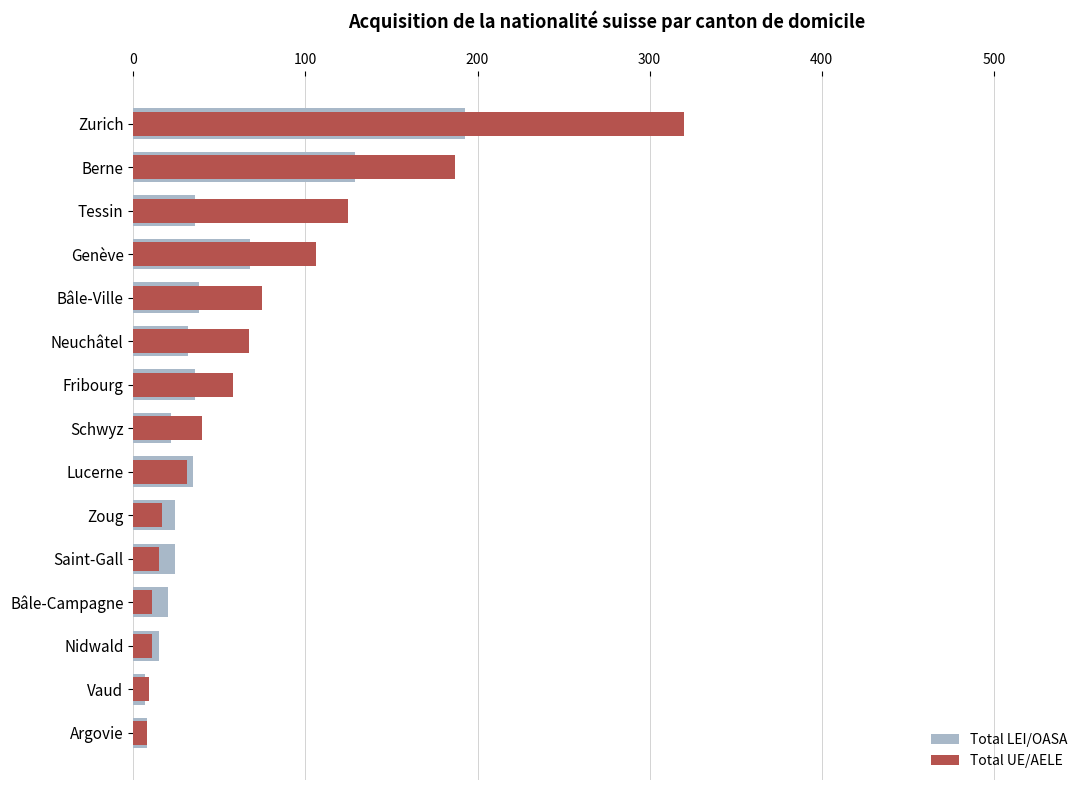

What position from the left is Tessin?

13